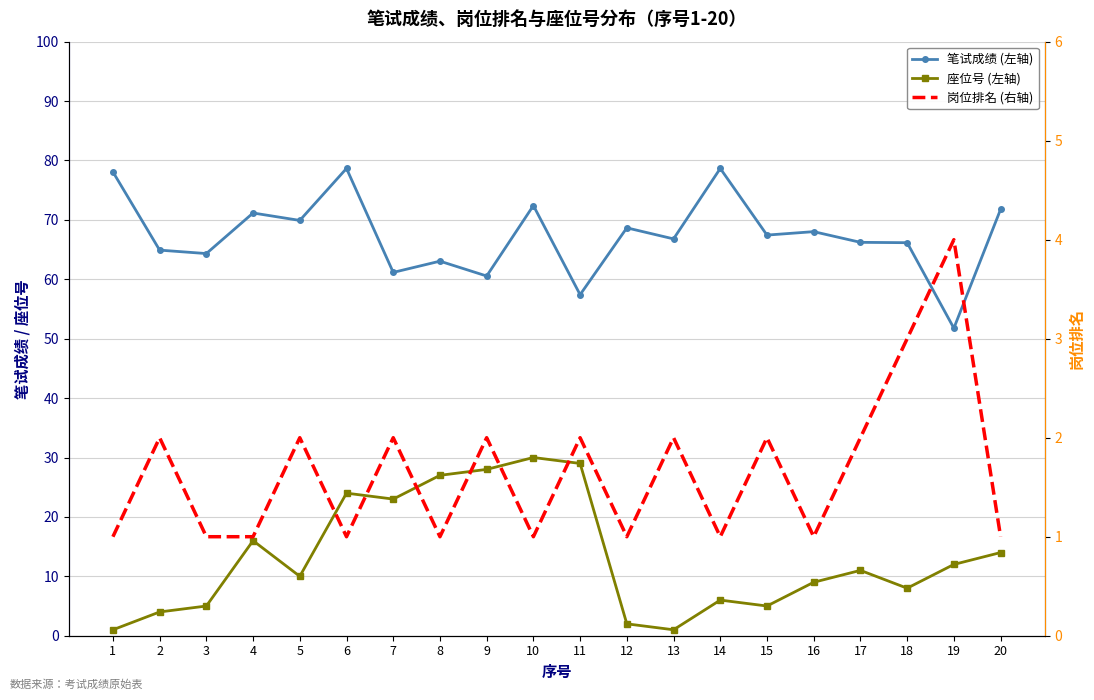

Which series changed the most between 8 and 17?

座位号 (左轴)